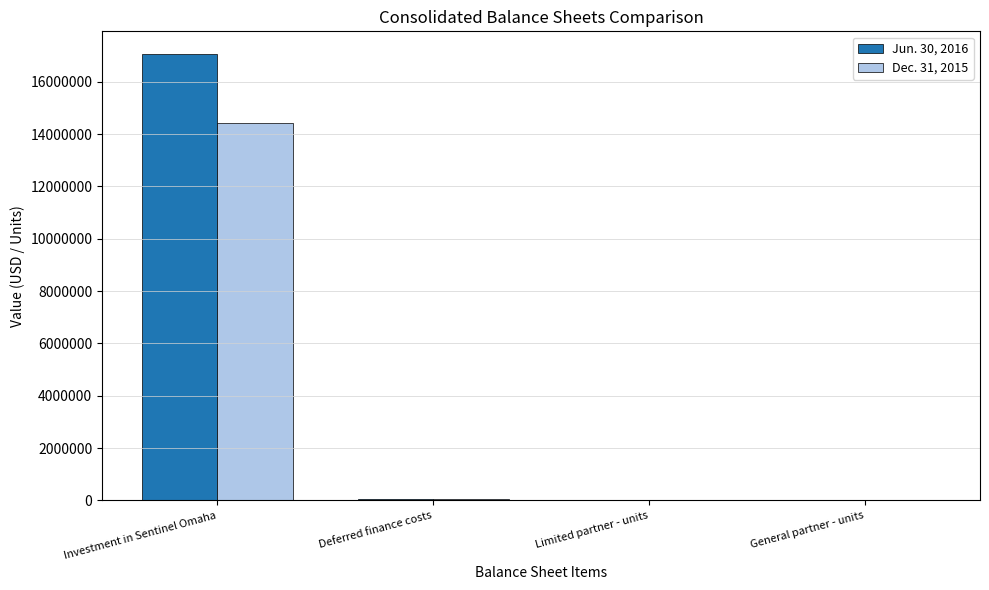

Is the value of Dec. 31, 2015 at Investment in Sentinel Omaha greater than the value of Jun. 30, 2016 at Investment in Sentinel Omaha?

No